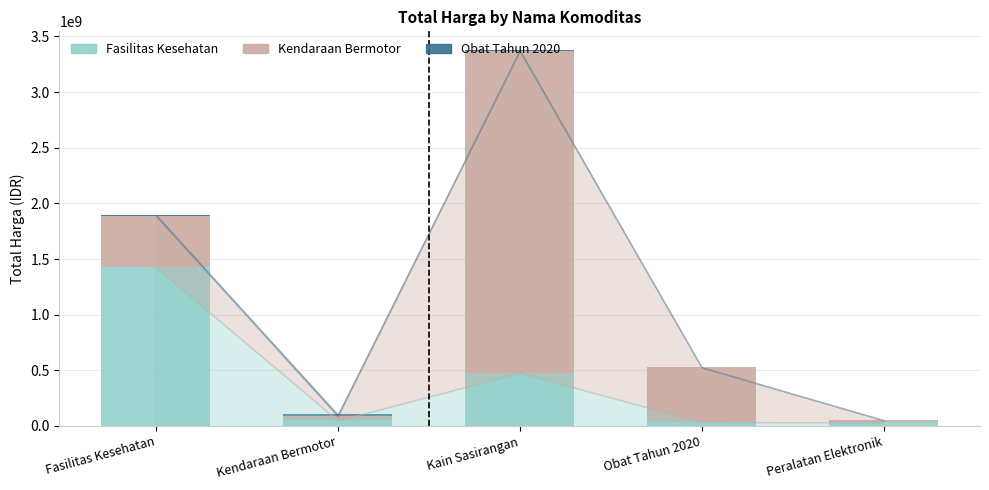

At which label is Fasilitas Kesehatan closest to 729154550?

Kain Sasirangan